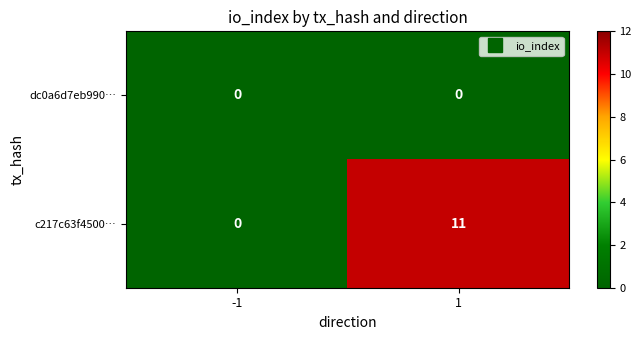

What is the sum of all c217c63f4500… values?

11